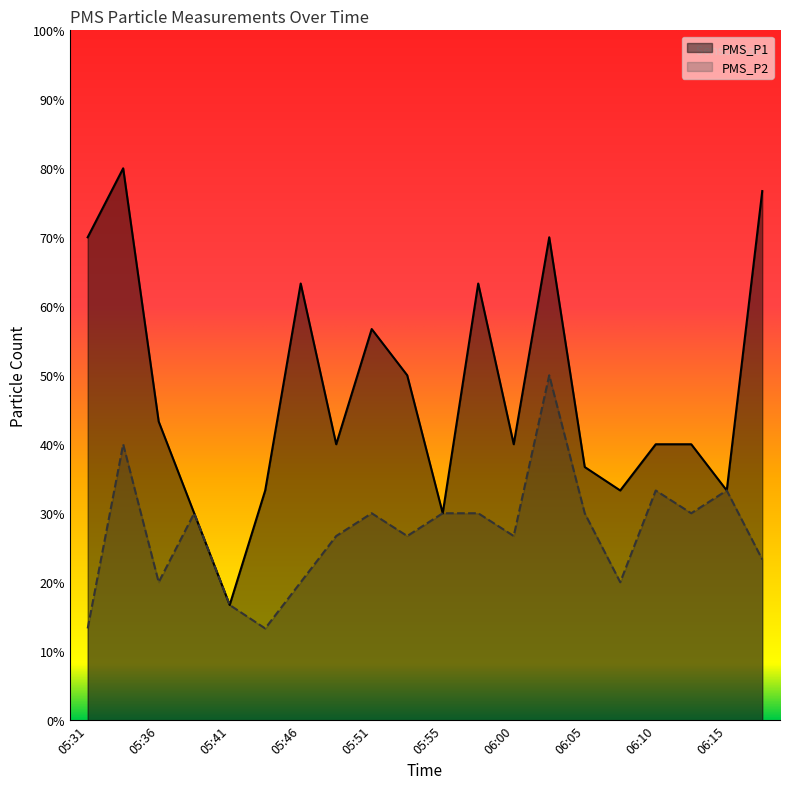

Between 05:53 and 05:55, which series saw the biggest shift?

PMS_P1